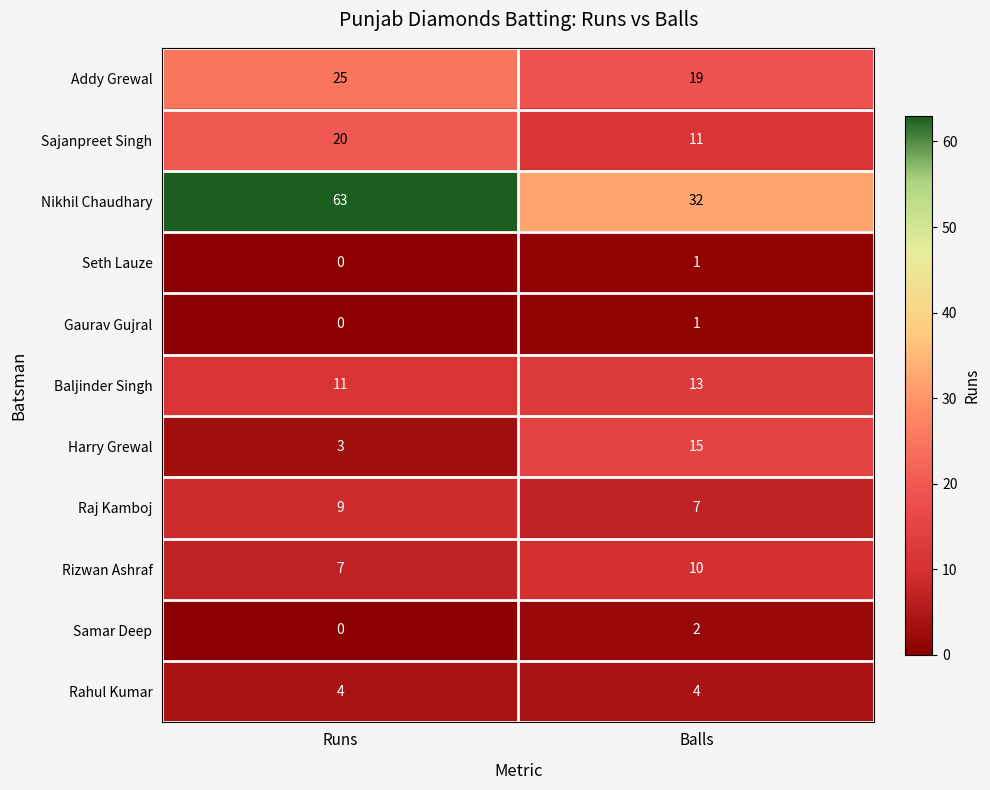

At how many categories does at least one series exceed 2?

2